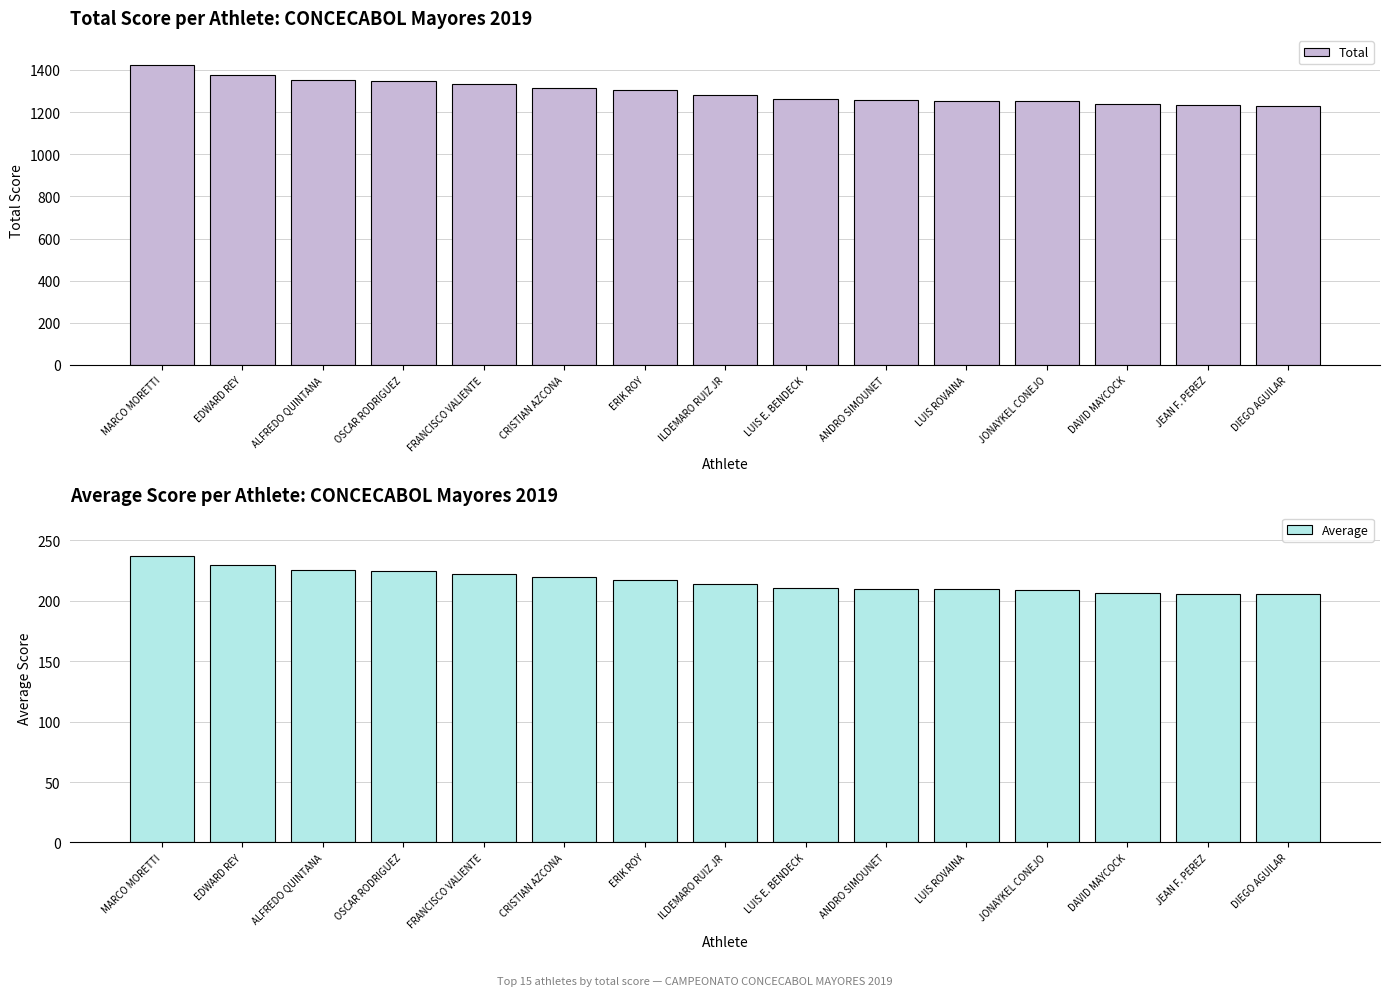

What is the smallest value displayed?

205.2